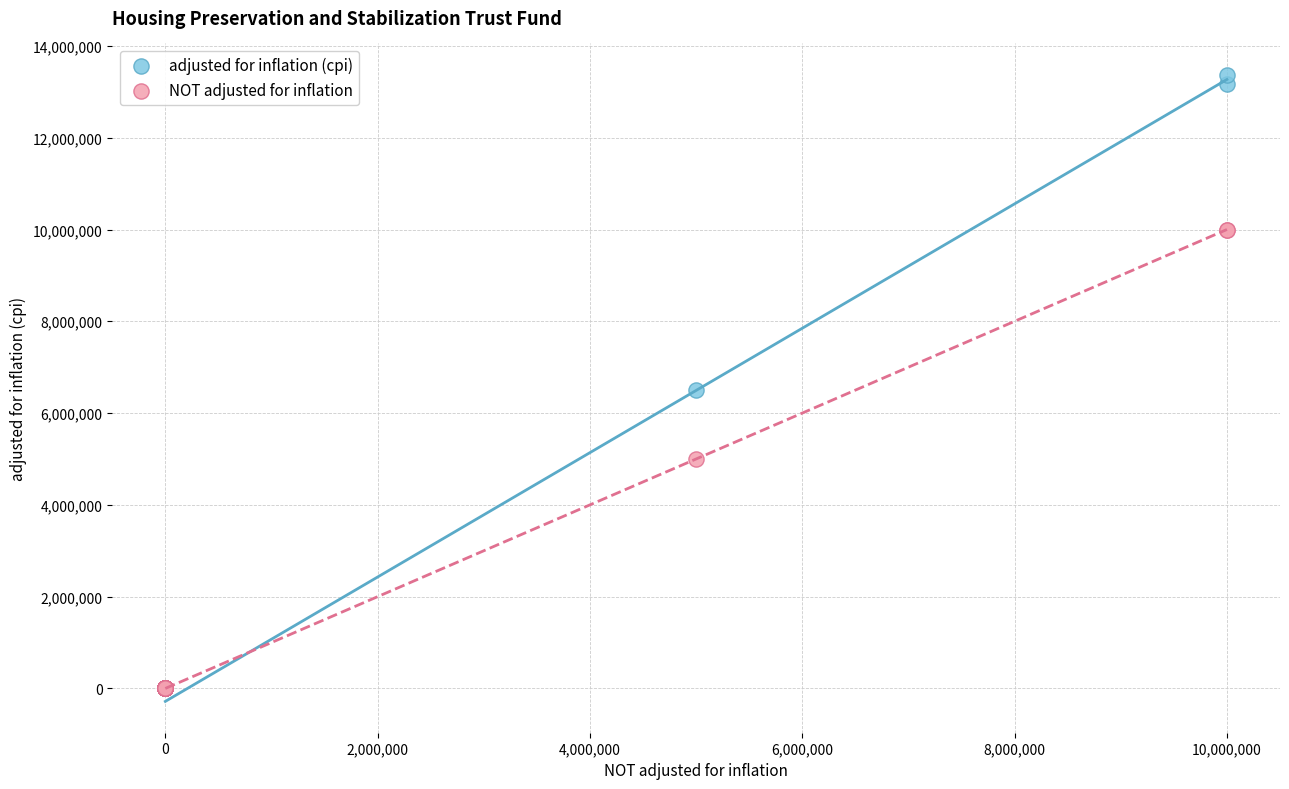

In the adjusted for inflation (cpi) series, what Y value is closest to 6685732?

6493386